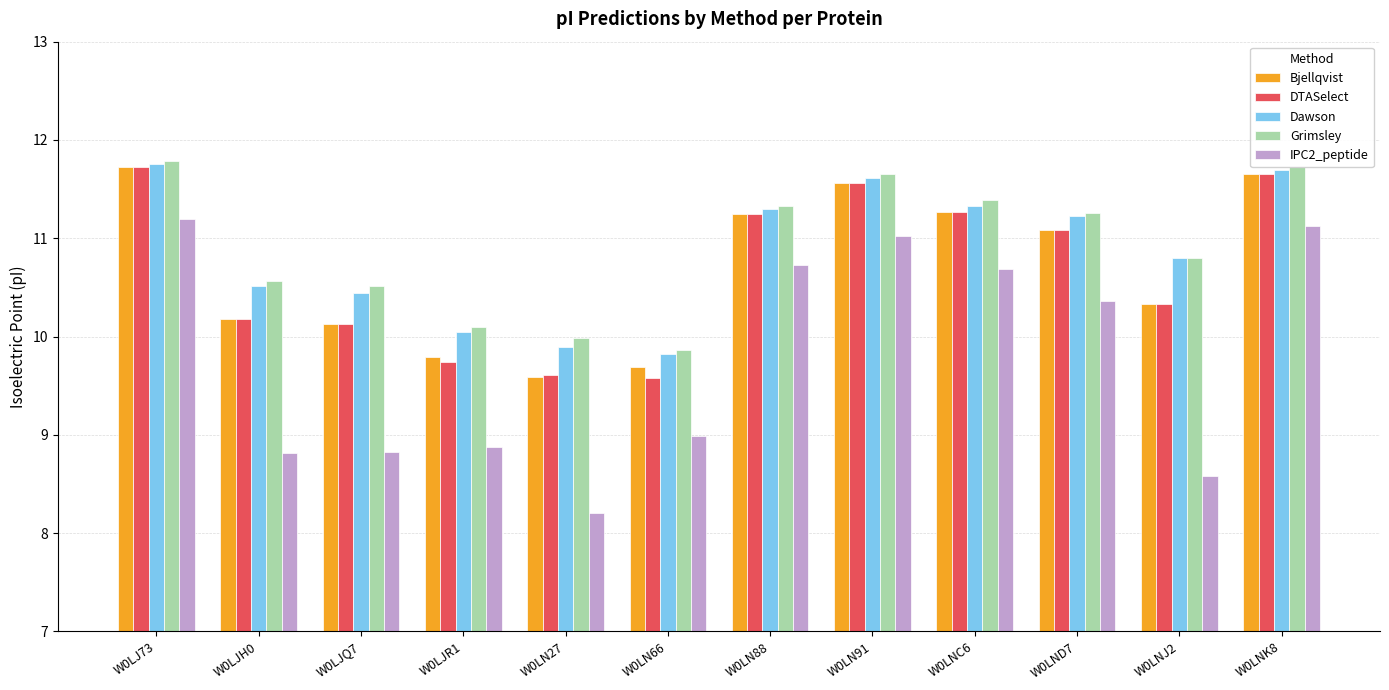

What is the greatest value displayed?

11.8